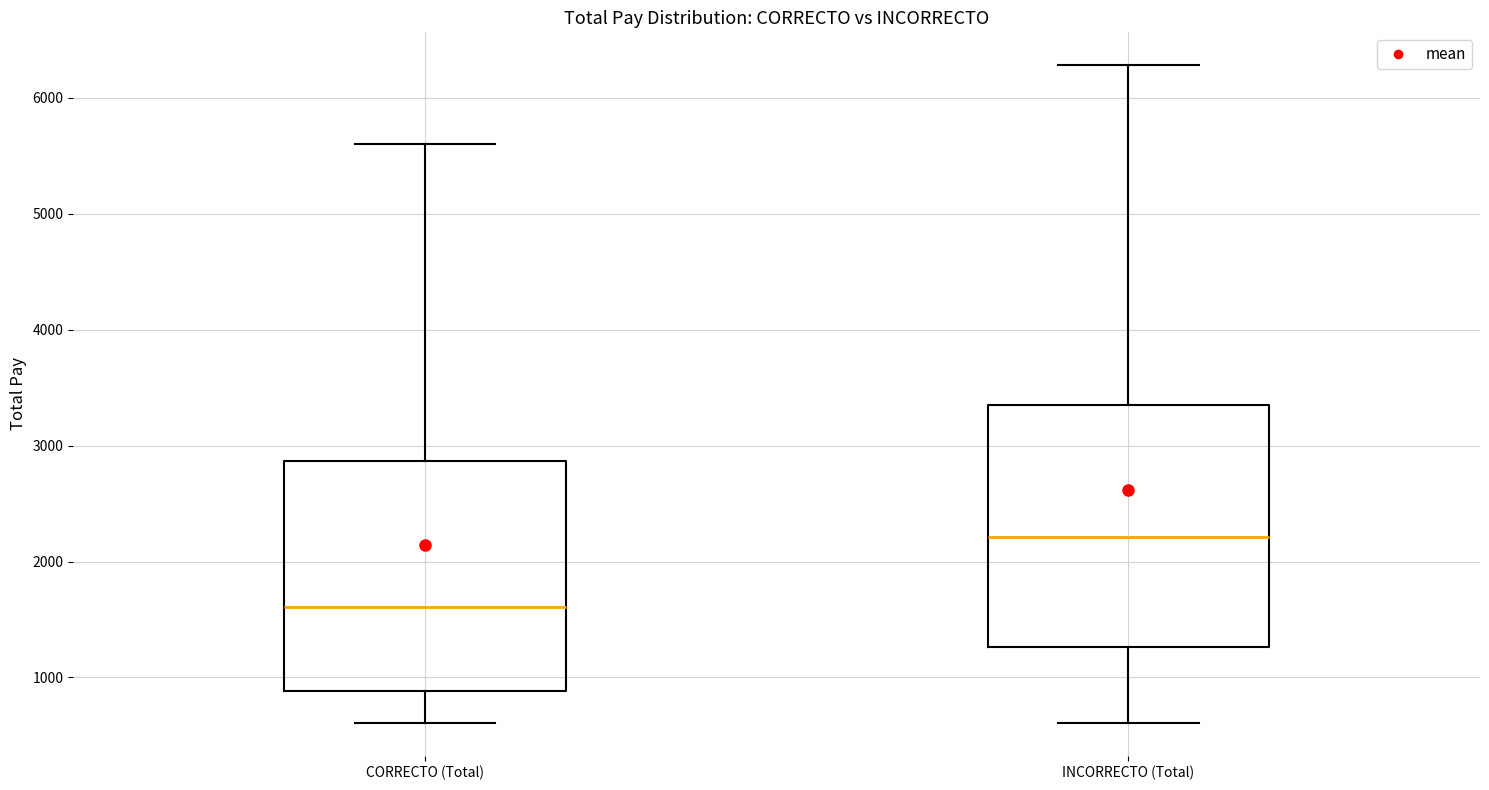

Which box is the tallest, from its lower edge to its upper edge?

INCORRECTO (Total)